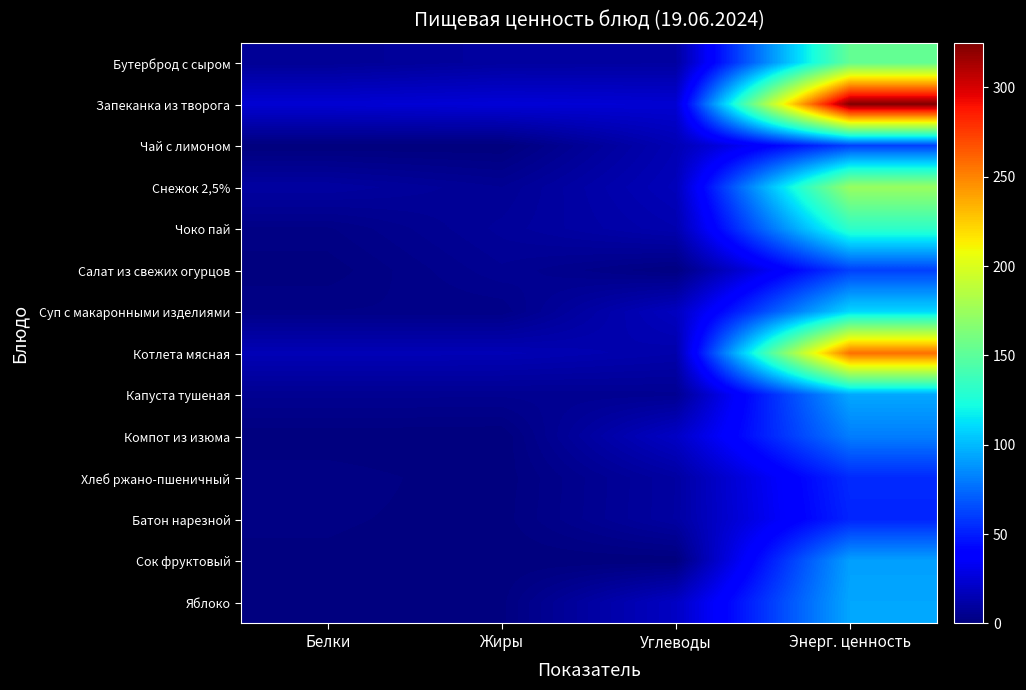

At which category is the sum across all series the highest?

Энерг. ценность